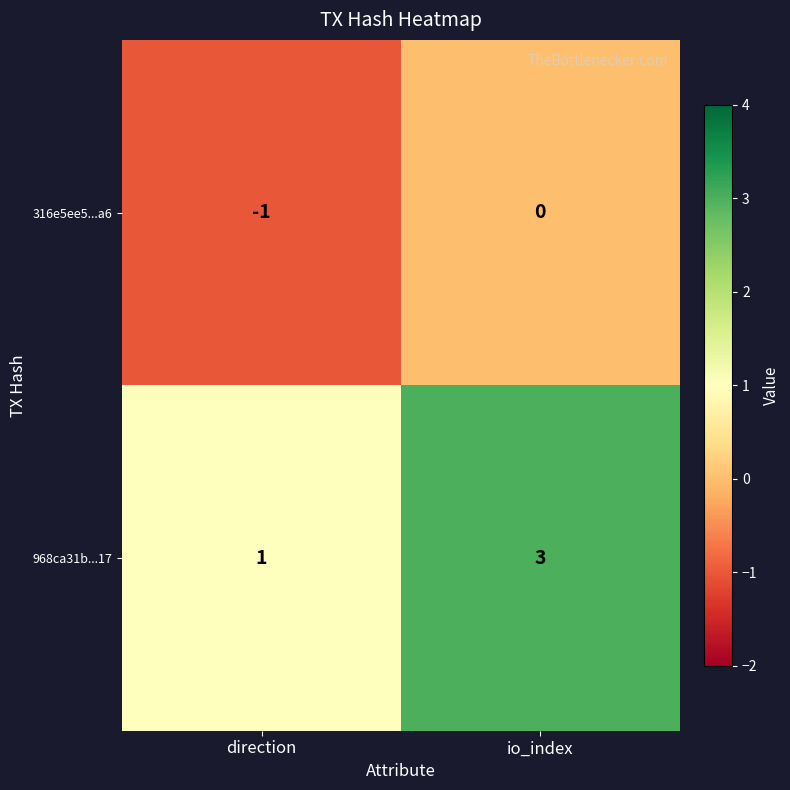

Count the number of categories in the chart.

2